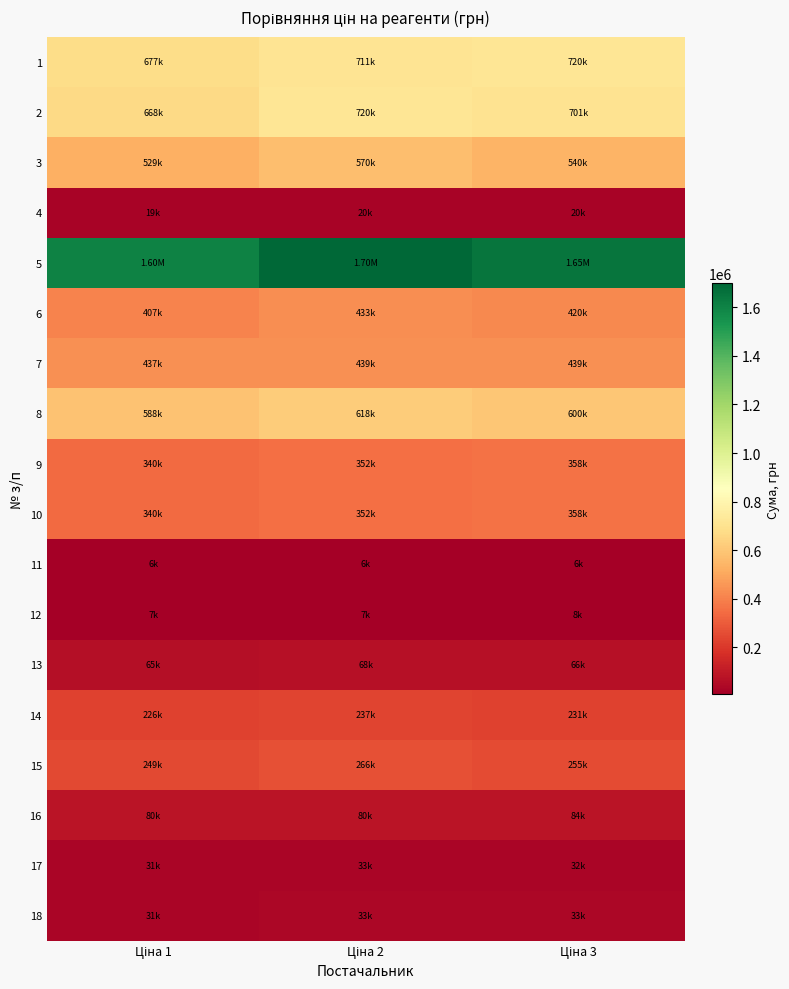

What is the total value across all series at Ціна 3?

6518835